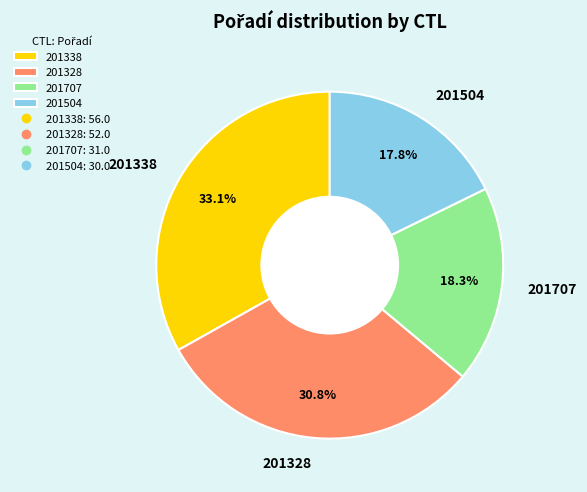

Combined, do 201504 and 201707 account for over 50%?

No